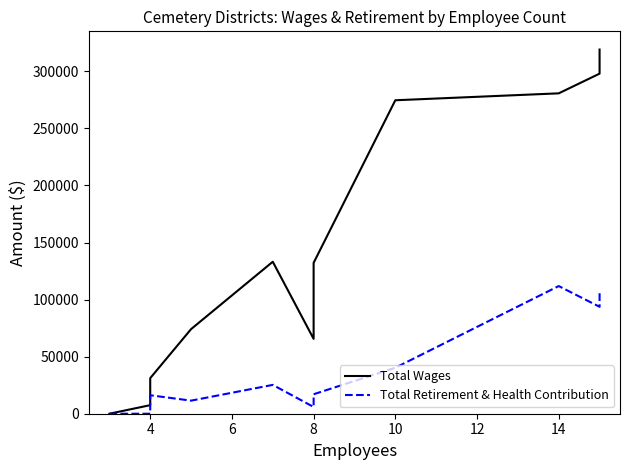

Which series has the widest spread of values?

Total Wages